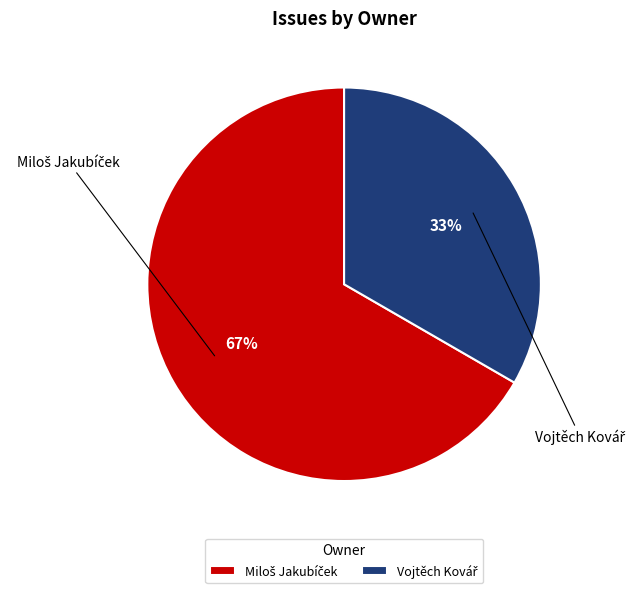

To the nearest percent, what is the average slice percentage?

50%